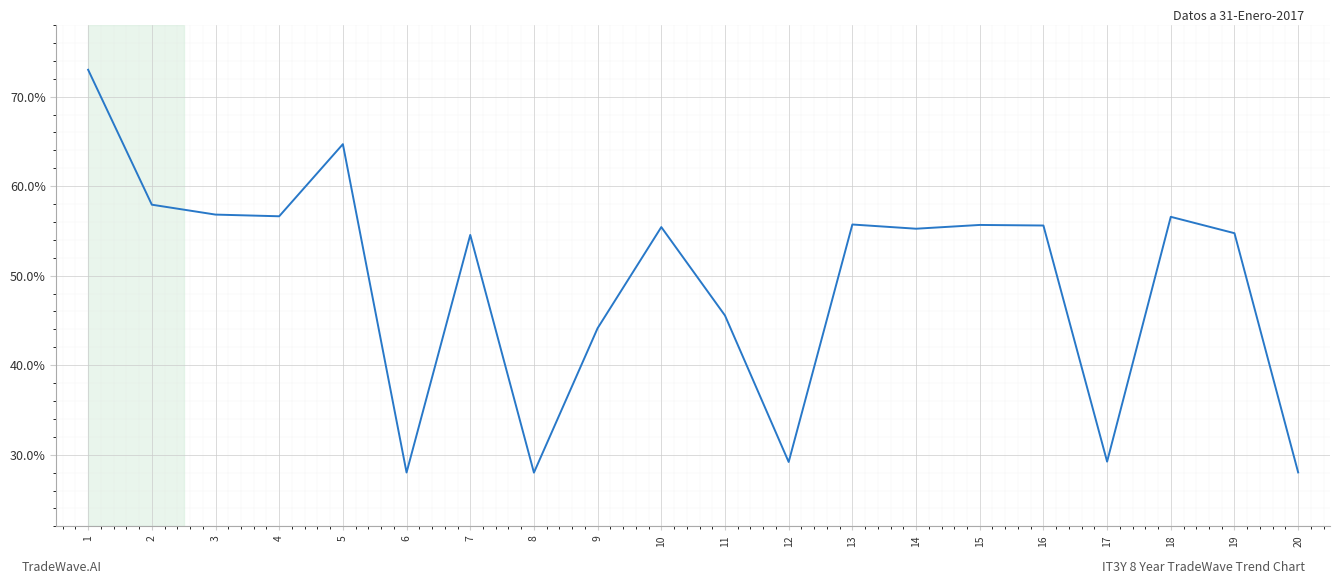

What is the maximum value shown in the chart?

73.0